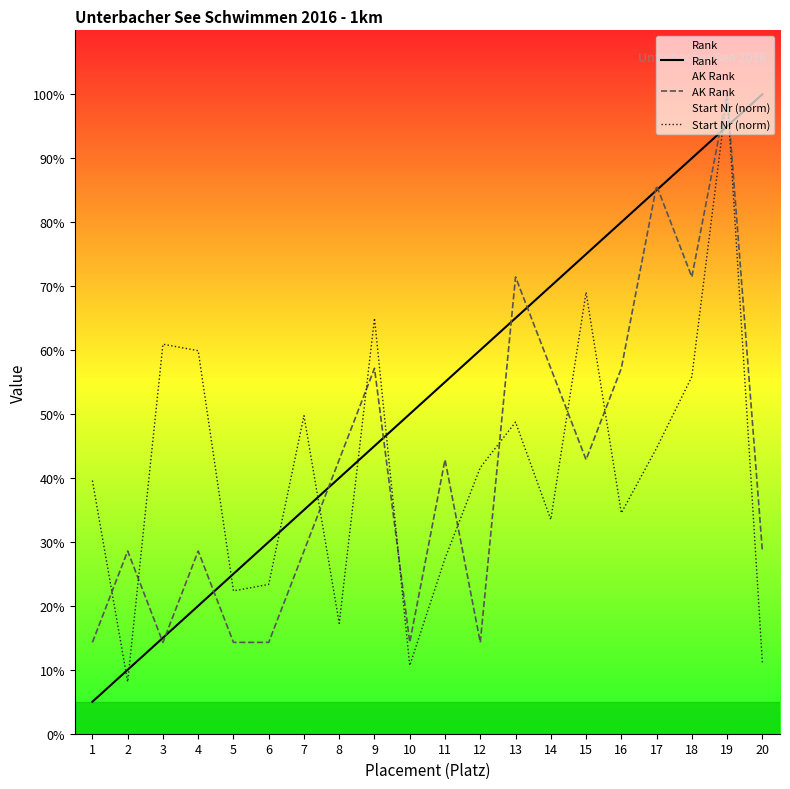

Is it true that Start Nr (norm) equals 17.3 at 8?

True